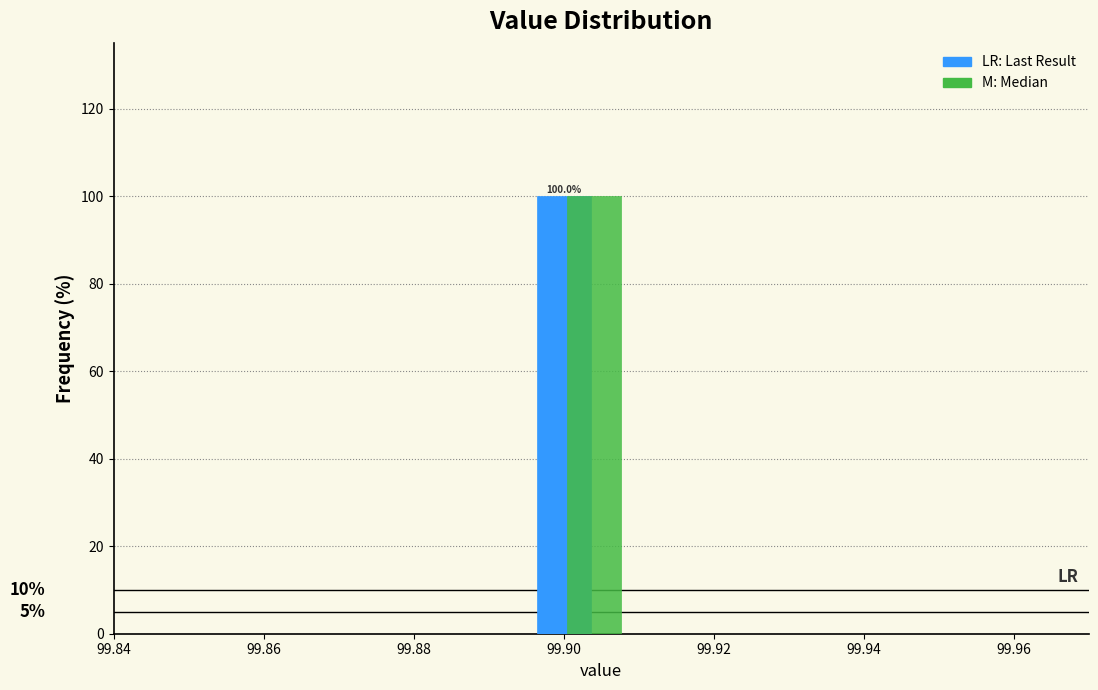

What is the maximum value shown in the chart?

100